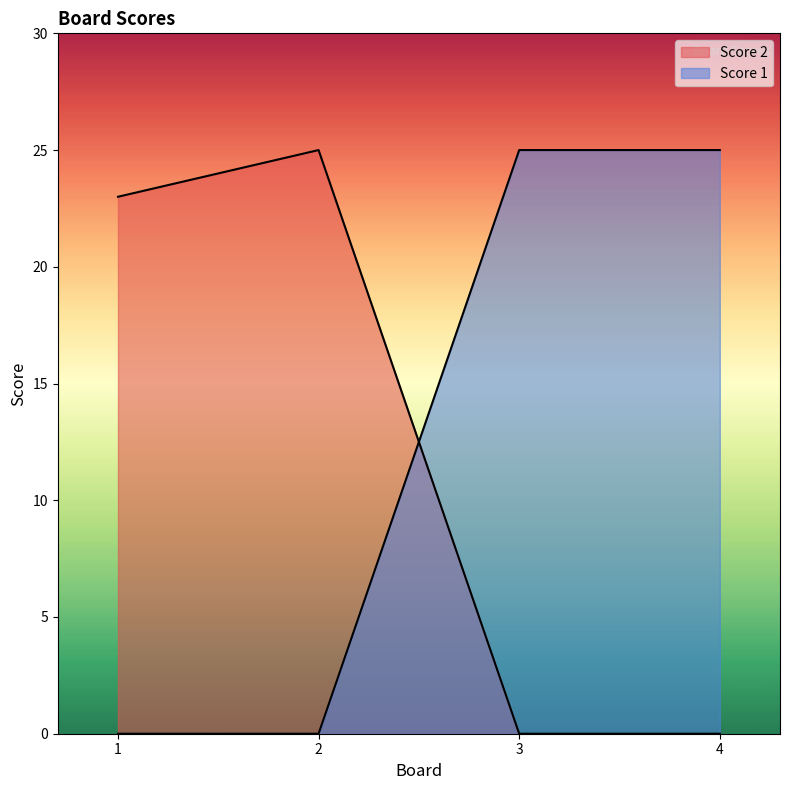

Is it true that Score 2 equals 23 at 1?

True